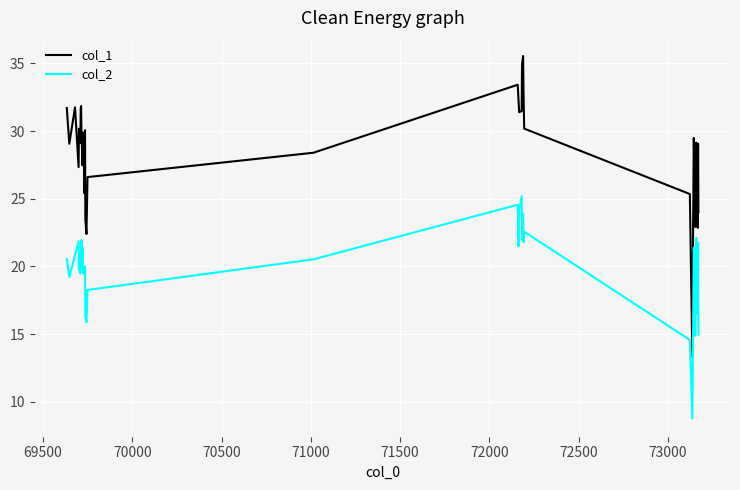

At how many categories does at least one series exceed 12?

40